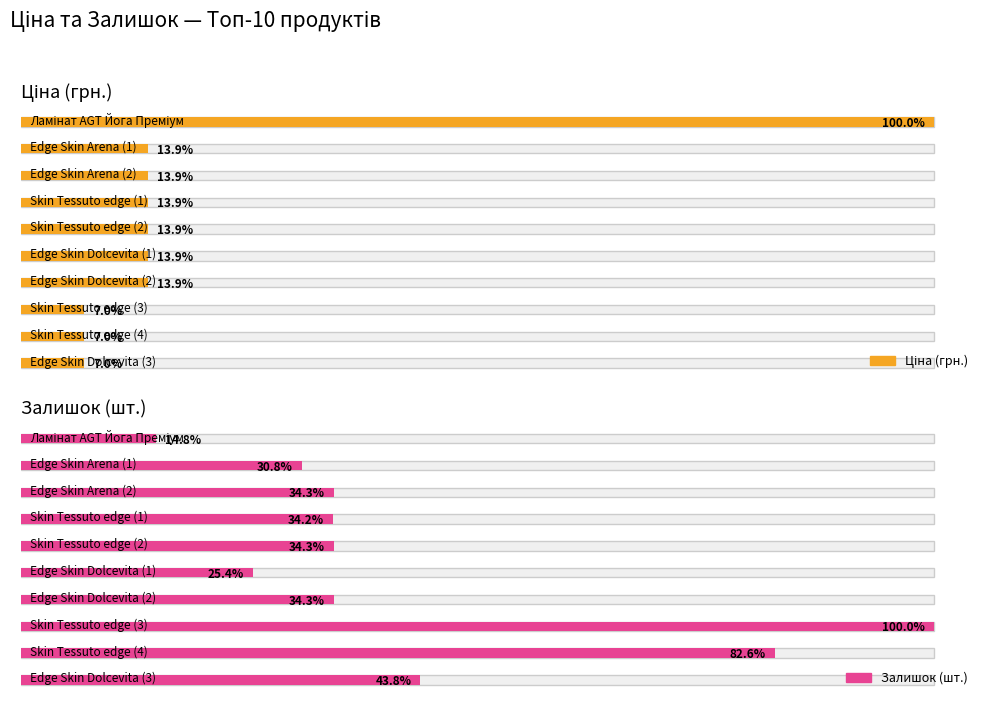

What is the sum of all Ціна (грн.) values?

204.6